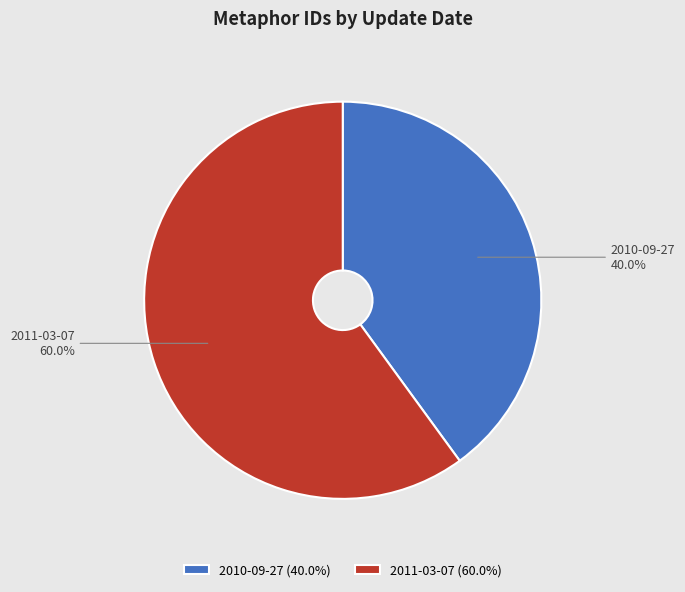

What is the smallest slice in the pie chart?

2010-09-27